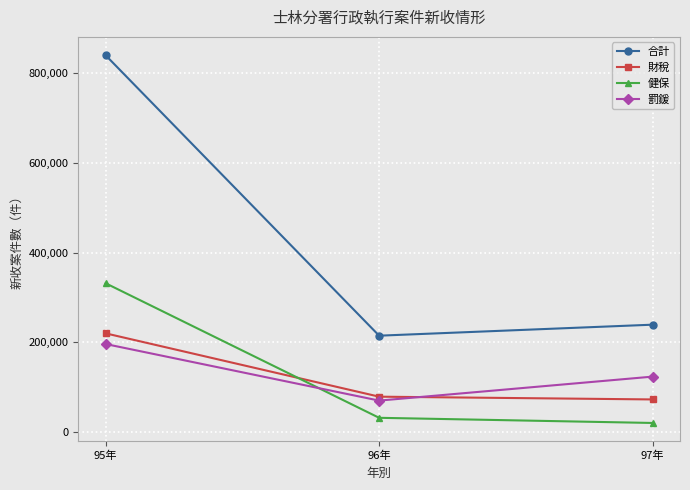

What is the spread (max minus min) of values at 96年?

183051